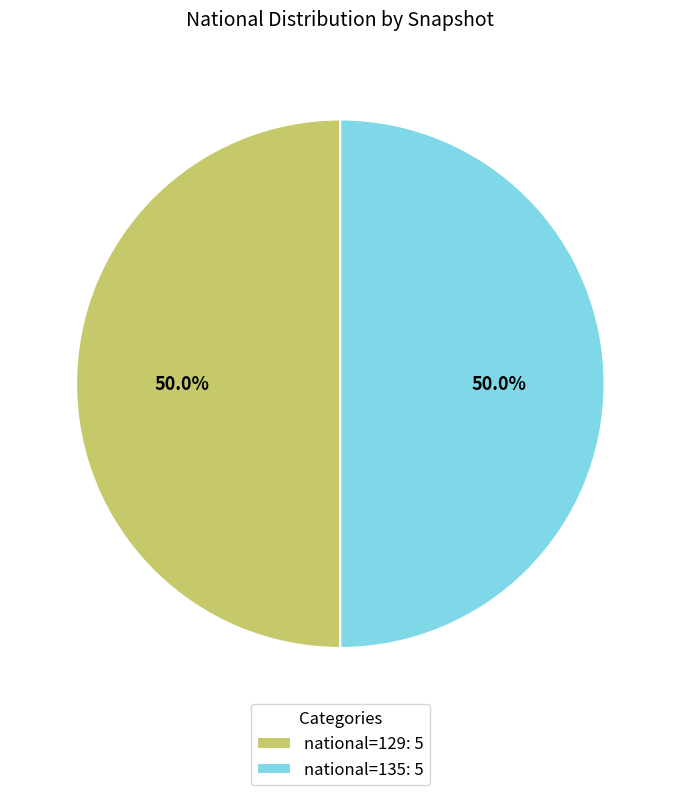

What is the ratio of the value at national=129: 5 to the value at national=135: 5?

1.0